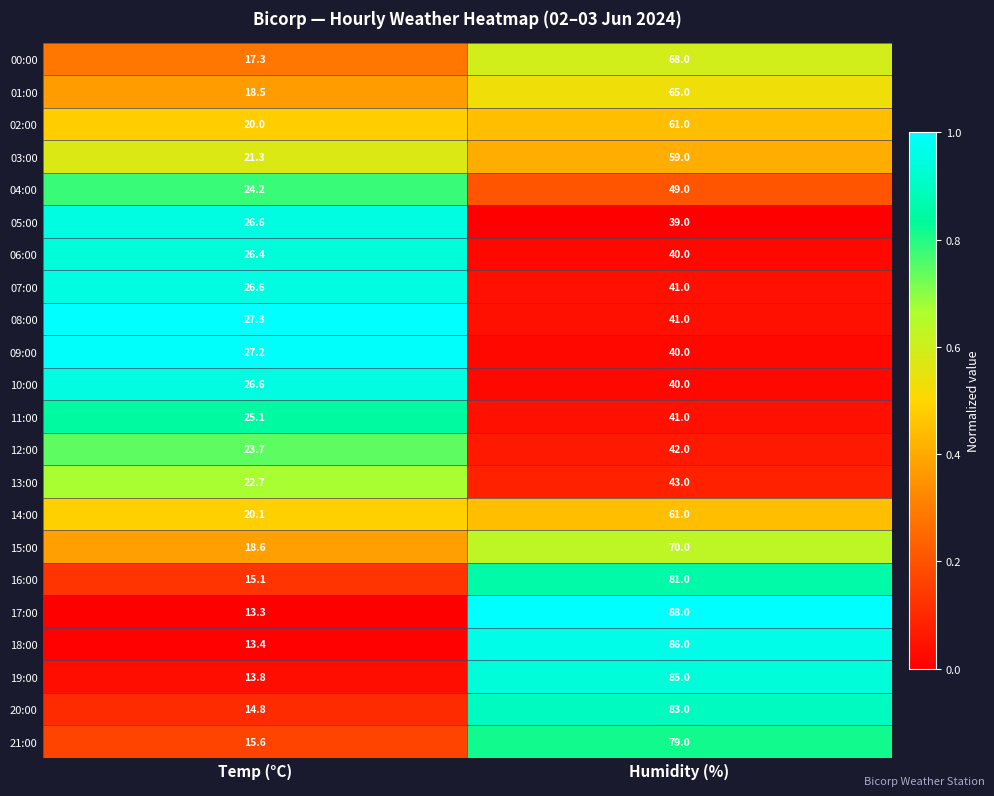

Is it true that 16:00 equals 15.1 at Temp (°C)?

True